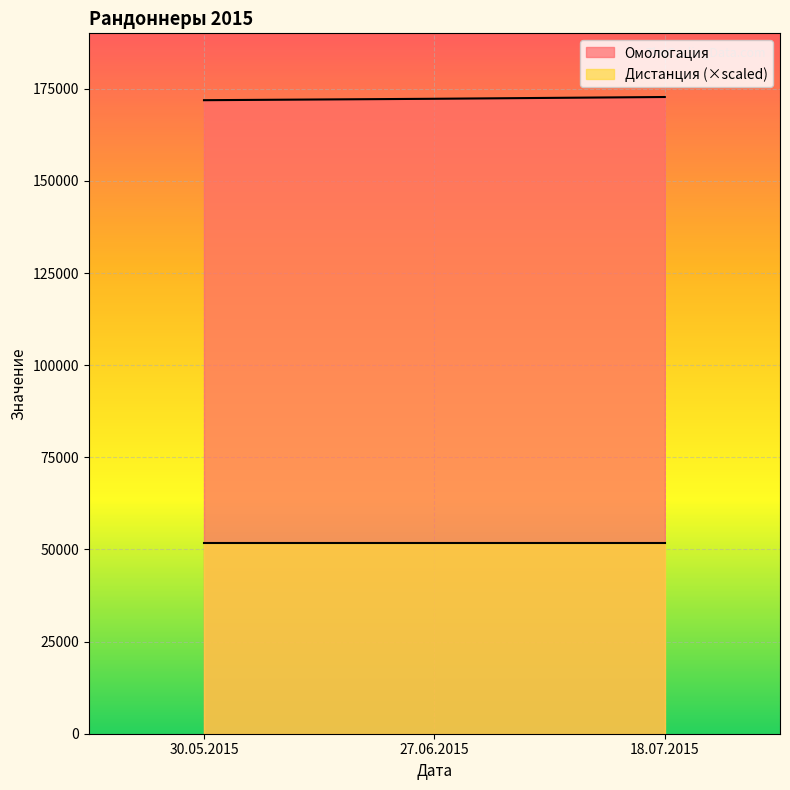

What is the average value?

172306